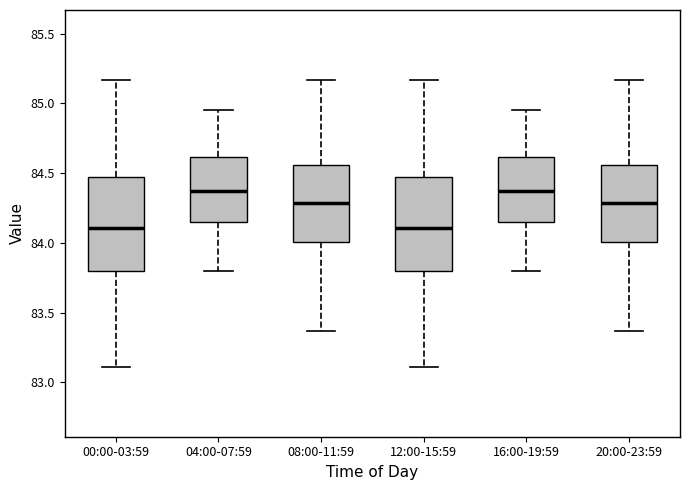

Where is the upper edge of the box for 16:00-19:59 on the y-axis? The values are not printed on the chart, so give them approximately, as read against the axis.

84.60